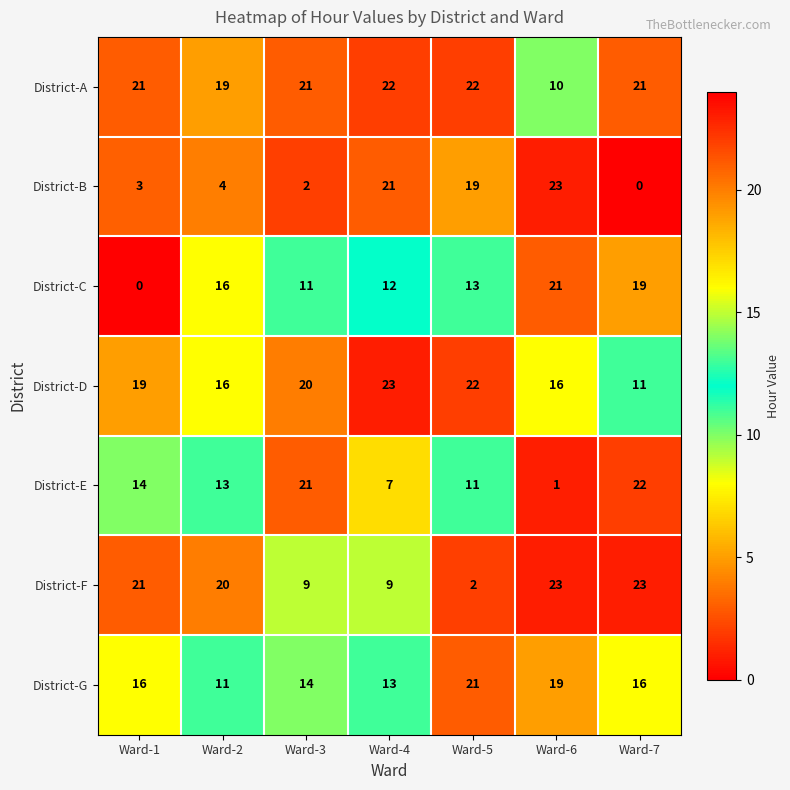

What is the sum of the District-F values at Ward-6 and Ward-4?

32